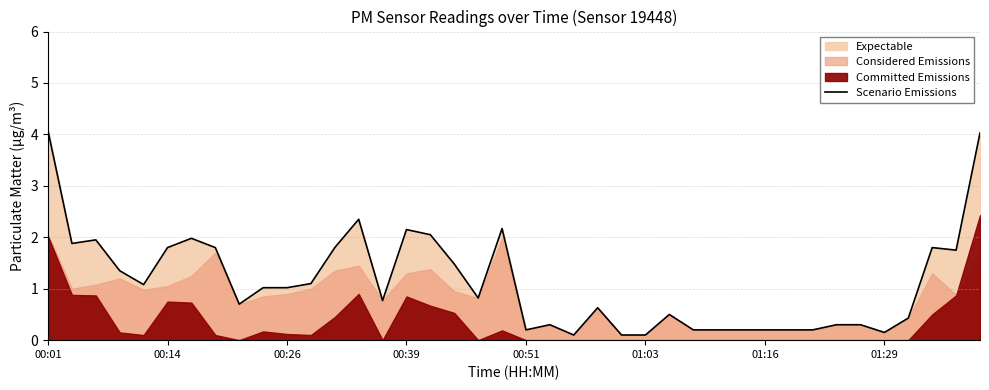

True or false: there are more than 1 points higher than both neighbors.

True